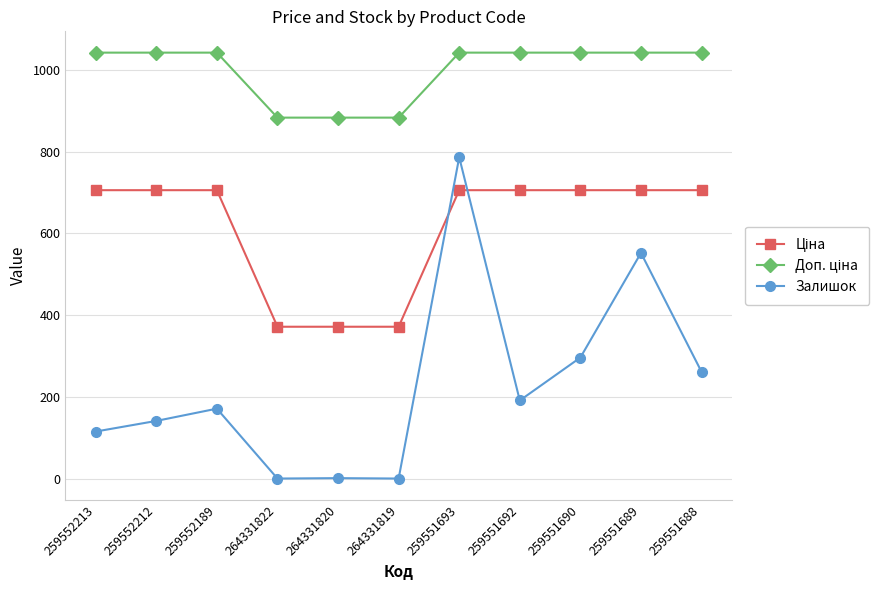

What is the maximum value shown in the chart?

1042.0